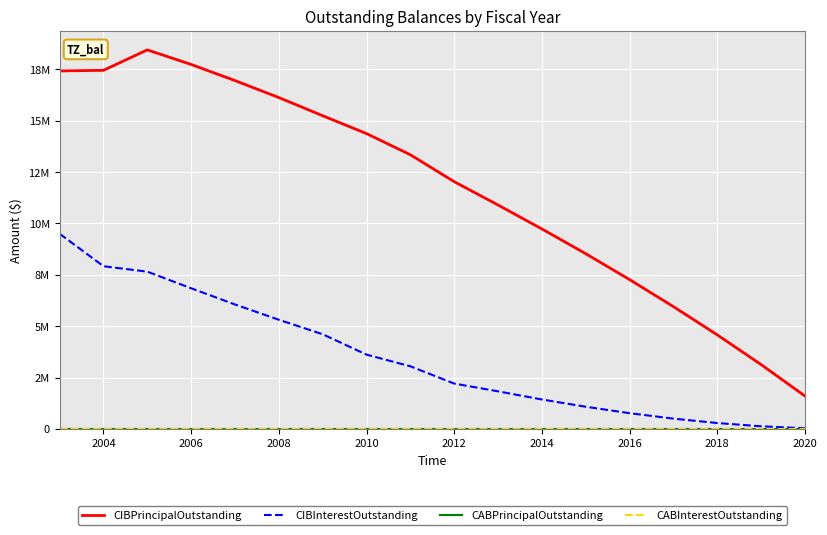

Reading right to left, list all the values displayed in this chart.

CIBPrincipalOutstanding: 1605000.0	3135000.0	4580000.0	5955000.0	7270000.0	8530000.0	9735000.0	10900000.0	12035000.0	13345000.0	14375000.0	15245000.0	16130000.0	16955000.0	17740000.0	18450000.0	17455000.0	17425000.0
CIBInterestOutstanding: 32100.0	128225.0	286450.0	500987.5	766637.5	1079487.5	1433787.5	1829643.8	2207650.0	3048631.2	3615872.5	4608375.0	5312336.2	6058008.8	6845883.8	7655007.1	7918788.8	9498326.0
CABPrincipalOutstanding: 0.0	0.0	0.0	0.0	0.0	0.0	0.0	0.0	0.0	0.0	0.0	0.0	0.0	0.0	0.0	0.0	0.0	0.0
CABInterestOutstanding: 0.0	0.0	0.0	0.0	0.0	0.0	0.0	0.0	0.0	0.0	0.0	0.0	0.0	0.0	0.0	0.0	0.0	0.0